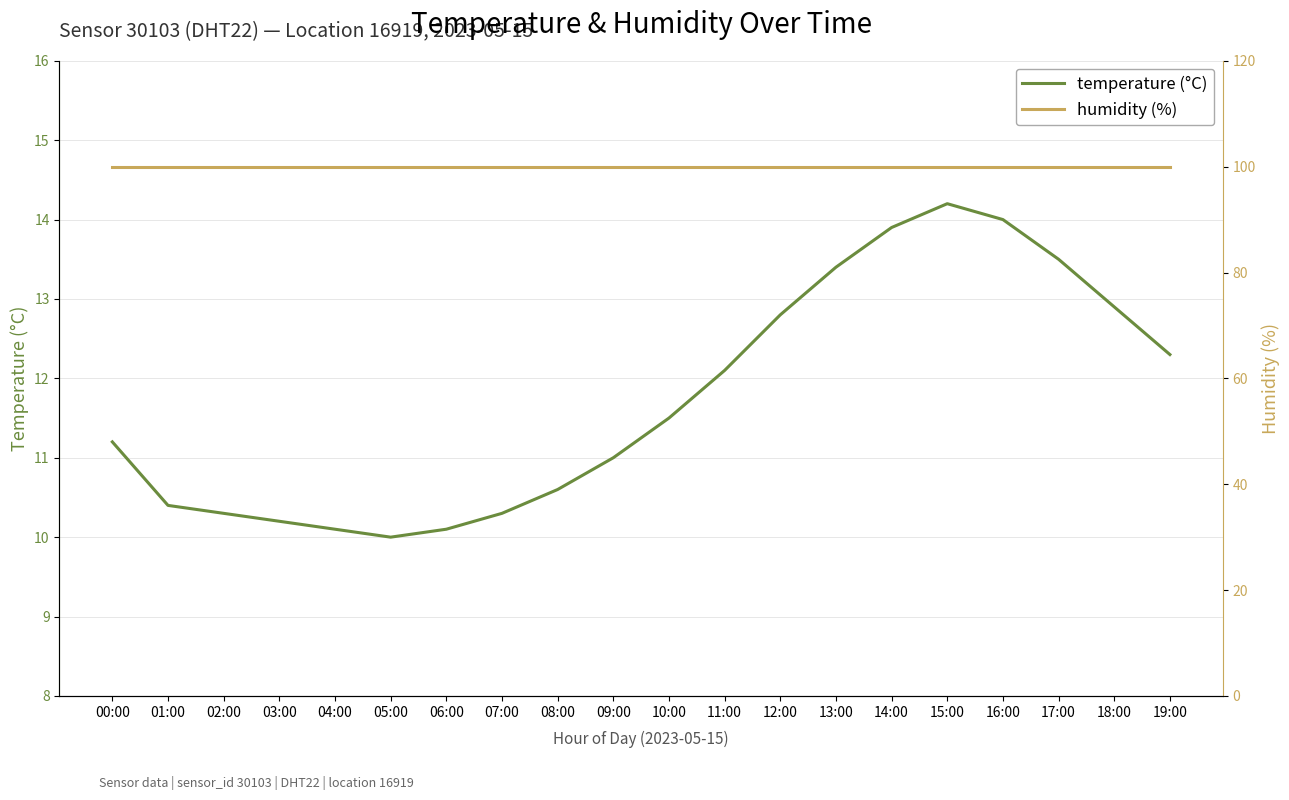

The temperature series shows 22.6 at 16:00. True or false?

False